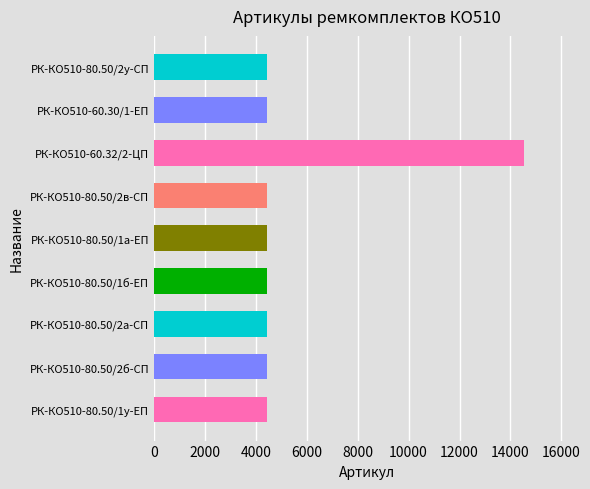

How many distinct data groups are displayed?

1